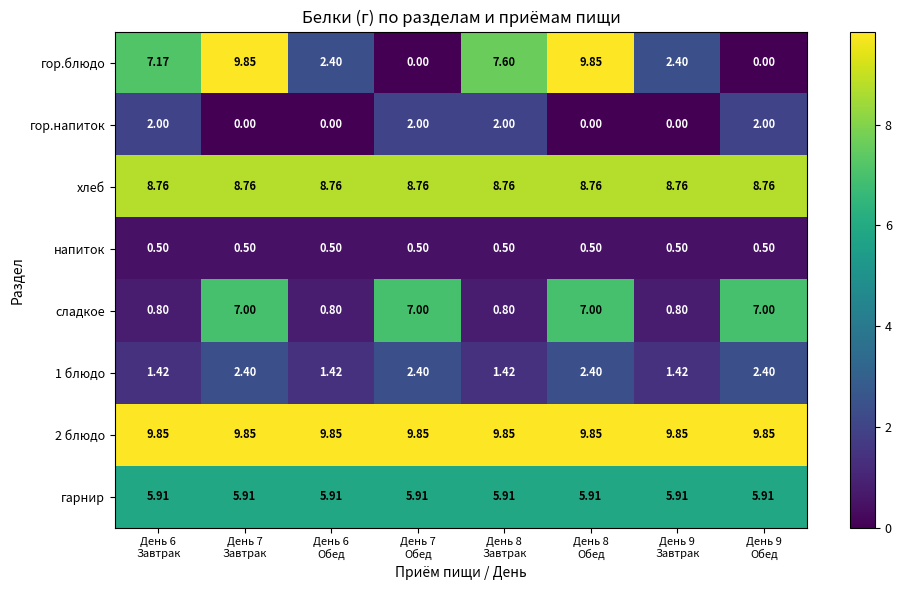

Which series has the widest spread of values?

гор.блюдо